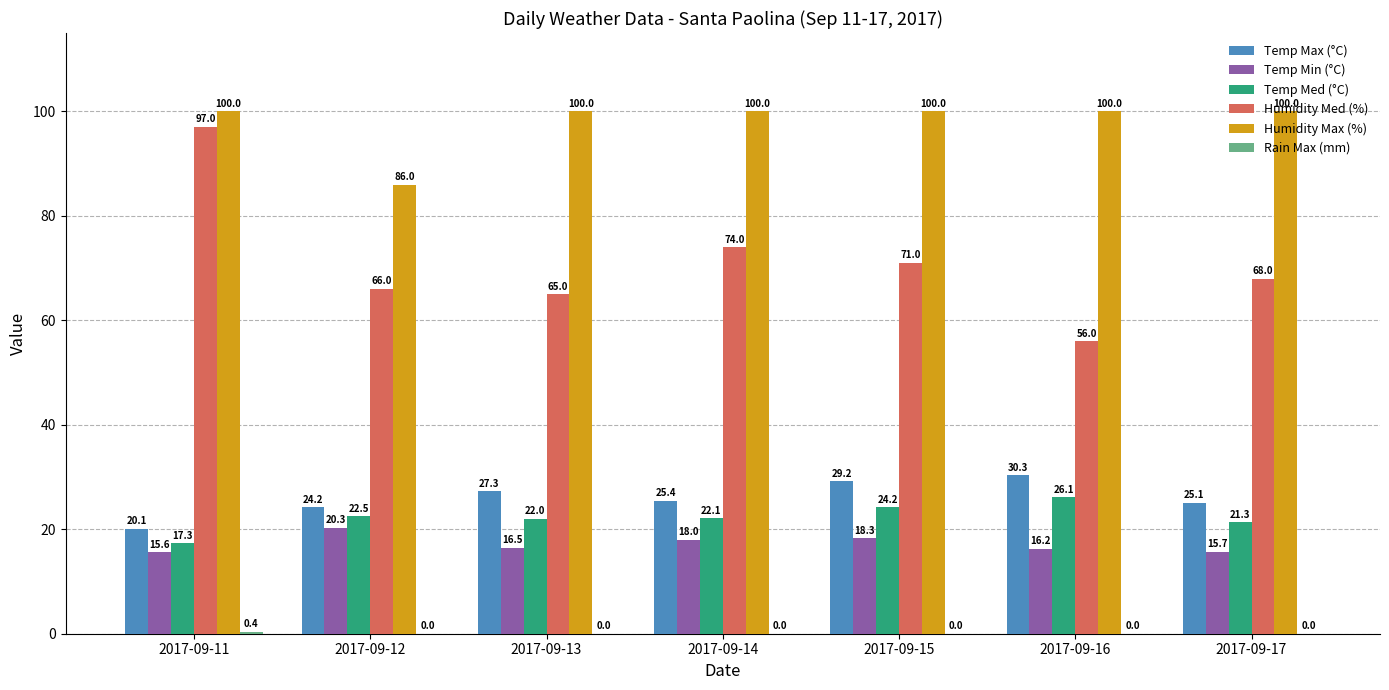

Between 2017-09-11 and 2017-09-17, which series saw the biggest shift?

Humidity Med (%)